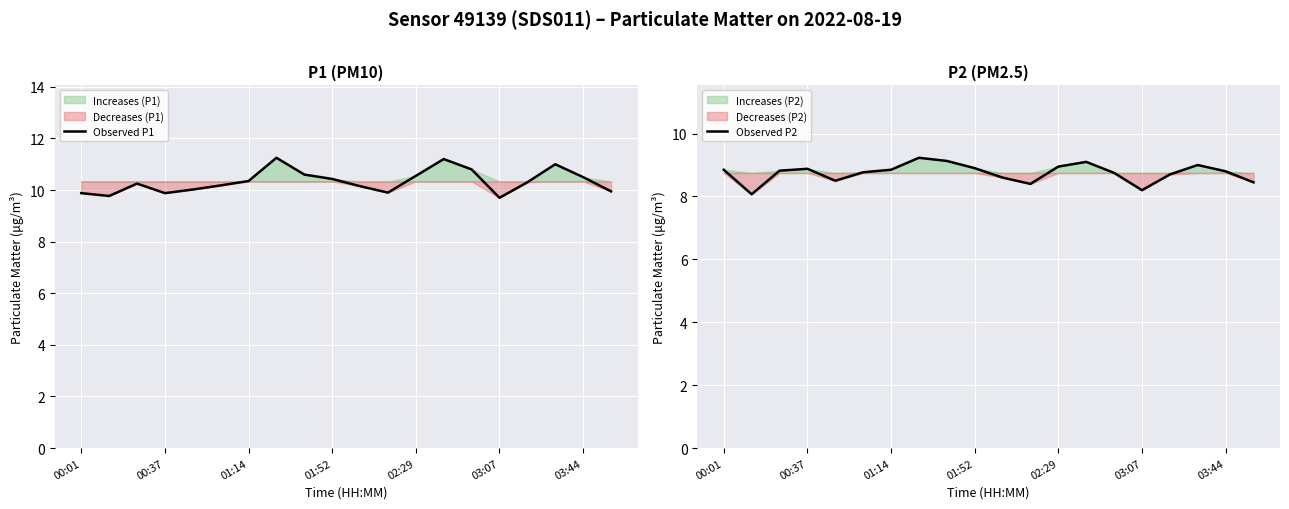

Is it true that Observed P1 equals 15.5 at 02:29?

False